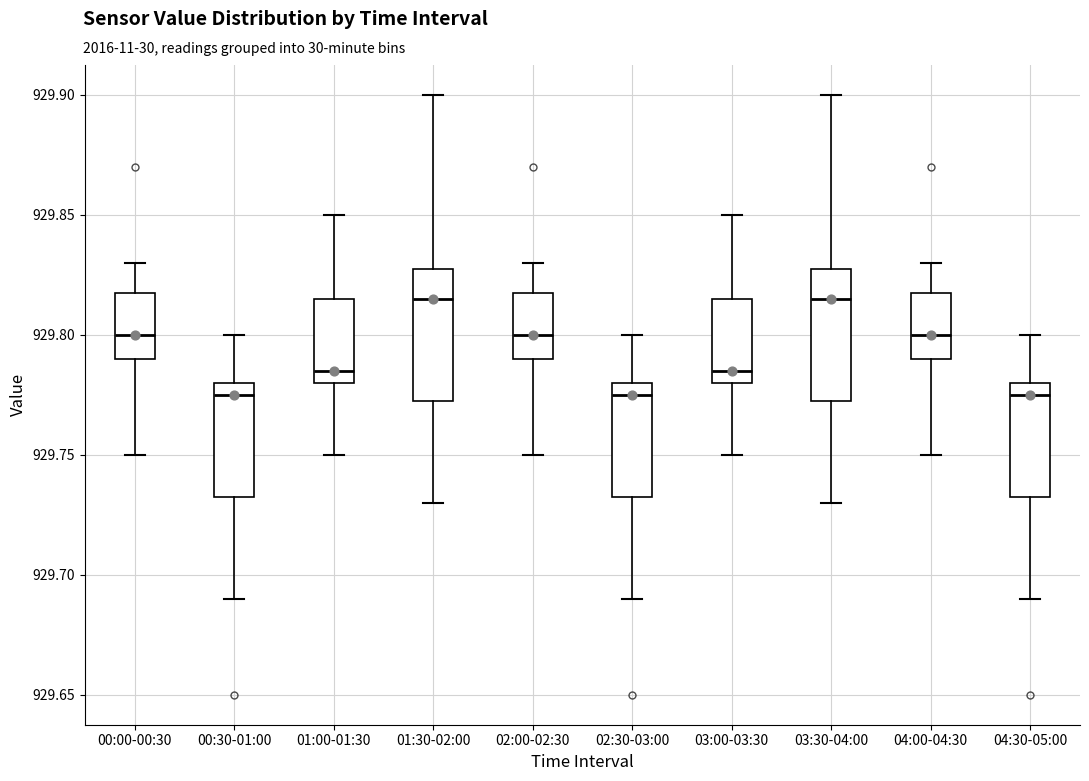

Where does the median line of the box for 00:30-01:00 sit on the y-axis? The values are not printed on the chart, so give them approximately, as read against the axis.

929.775